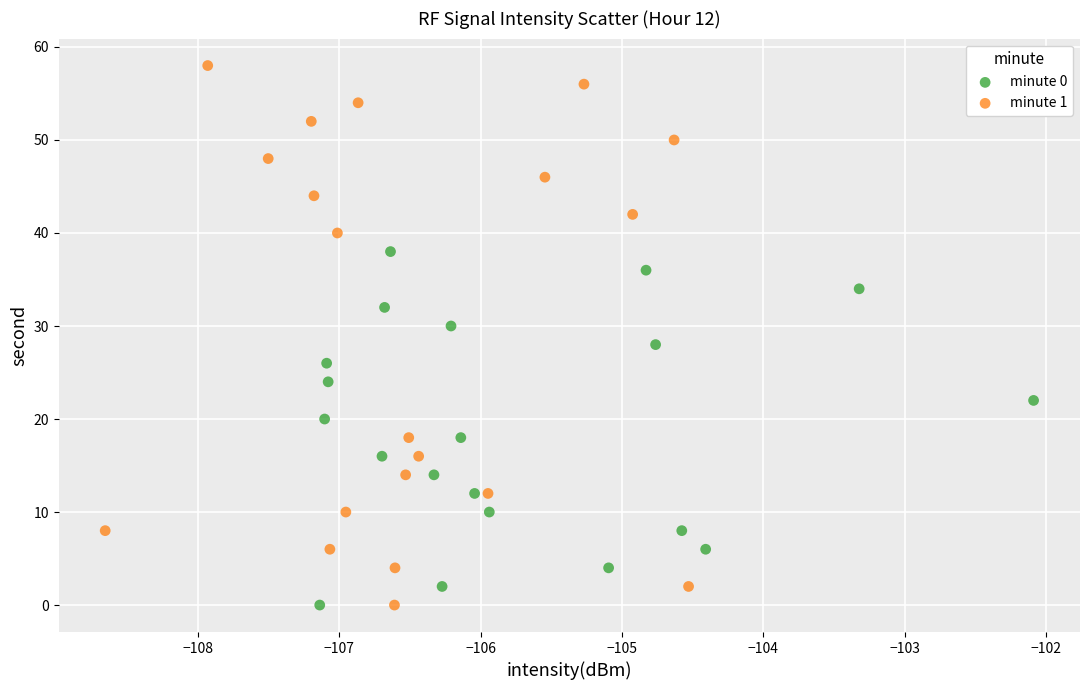

Which series reaches the maximum Y coordinate?

minute 1